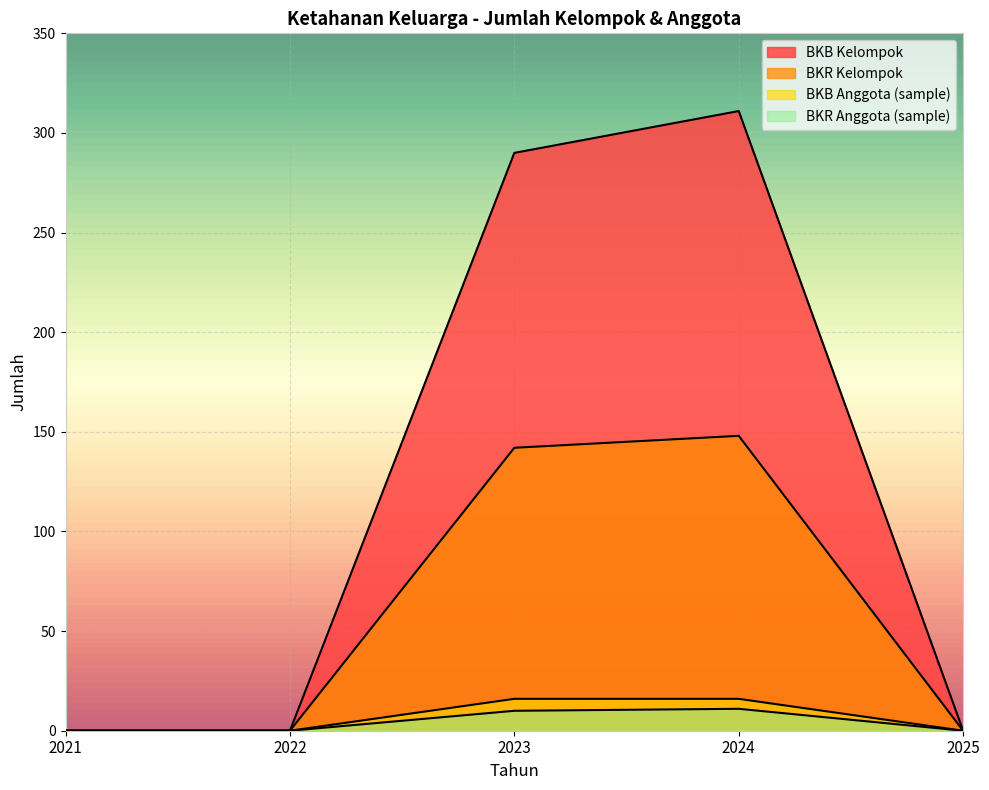

Is it true that BKR Anggota (sample) equals -4 at 2021?

False